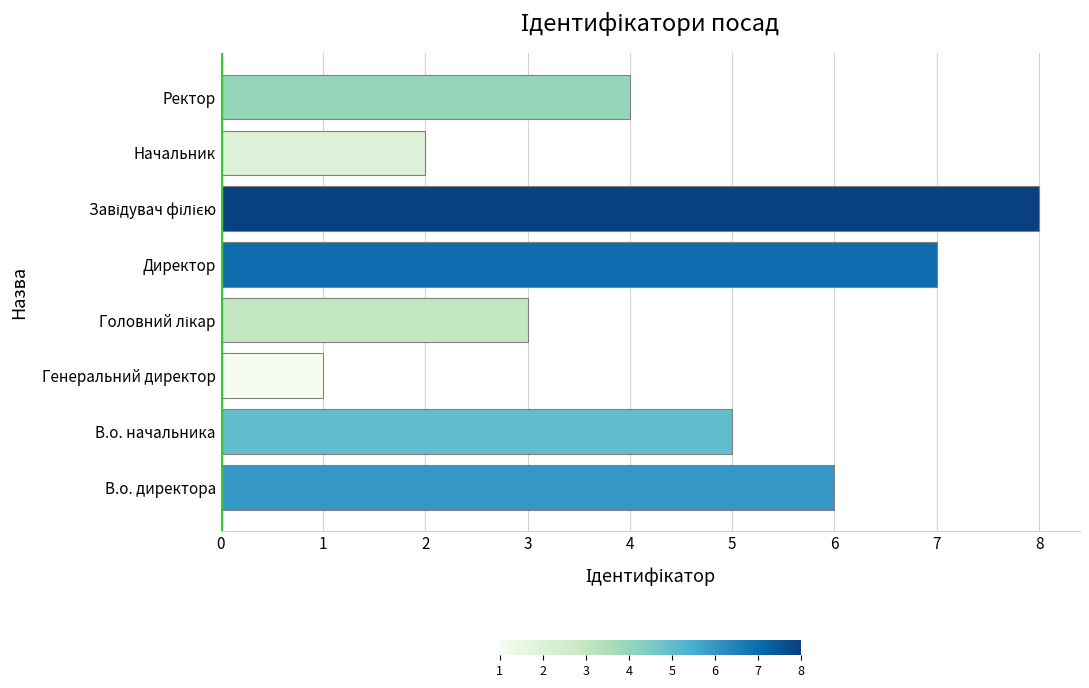

Between Директор and В.о. начальника, which is larger?

Директор